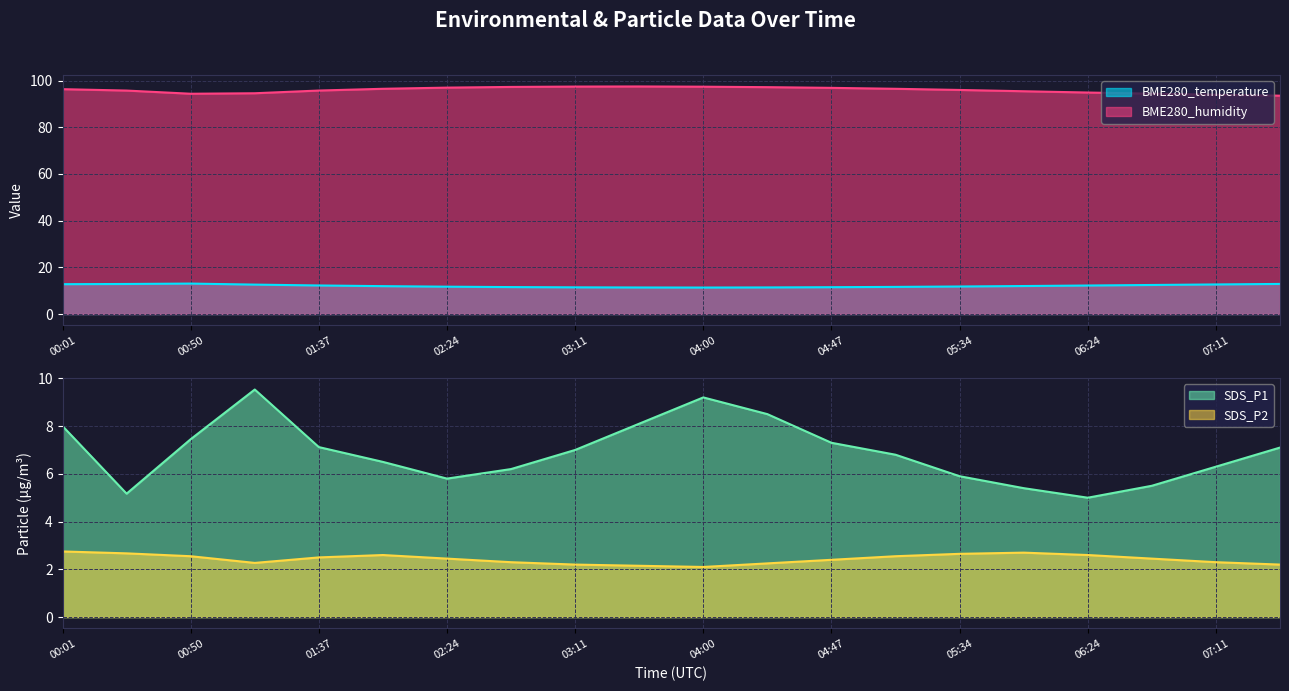

Reading left to right, extract all data points from this chart.

BME280_temperature: 00:01=12.8	00:25=12.9	00:50=13.1	01:14=12.6	01:37=12.2	02:00=11.9	02:24=11.7	02:47=11.6	03:11=11.4	03:34=11.4	04:00=11.3	04:24=11.4	04:47=11.5	05:11=11.6	05:34=11.8	06:00=12.0	06:24=12.2	06:47=12.4	07:11=12.7	07:34=12.9
BME280_humidity: 00:01=96.3	00:25=95.7	00:50=94.4	01:14=94.6	01:37=95.8	02:00=96.5	02:24=97.0	02:47=97.3	03:11=97.5	03:34=97.5	04:00=97.4	04:24=97.2	04:47=96.9	05:11=96.5	05:34=96.0	06:00=95.5	06:24=94.9	06:47=94.4	07:11=94.0	07:34=93.5
SDS_P1: 00:01=8.0	00:25=5.2	00:50=7.5	01:14=9.5	01:37=7.1	02:00=6.5	02:24=5.8	02:47=6.2	03:11=7.0	03:34=8.1	04:00=9.2	04:24=8.5	04:47=7.3	05:11=6.8	05:34=5.9	06:00=5.4	06:24=5.0	06:47=5.5	07:11=6.3	07:34=7.1
SDS_P2: 00:01=2.8	00:25=2.7	00:50=2.5	01:14=2.3	01:37=2.5	02:00=2.6	02:24=2.5	02:47=2.3	03:11=2.2	03:34=2.1	04:00=2.1	04:24=2.2	04:47=2.4	05:11=2.5	05:34=2.6	06:00=2.7	06:24=2.6	06:47=2.5	07:11=2.3	07:34=2.2